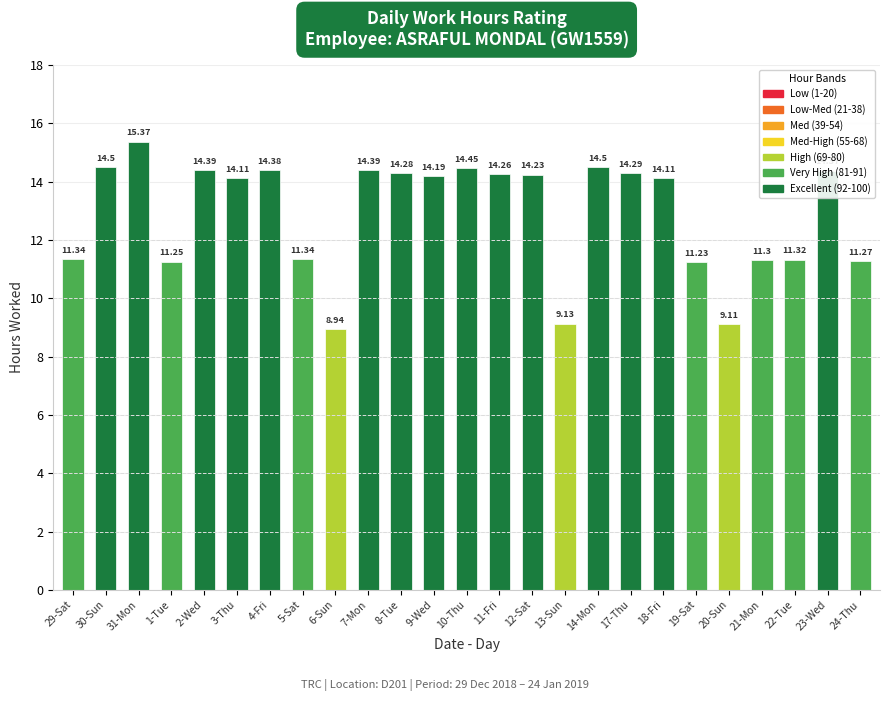

How many bars are there in total?

25